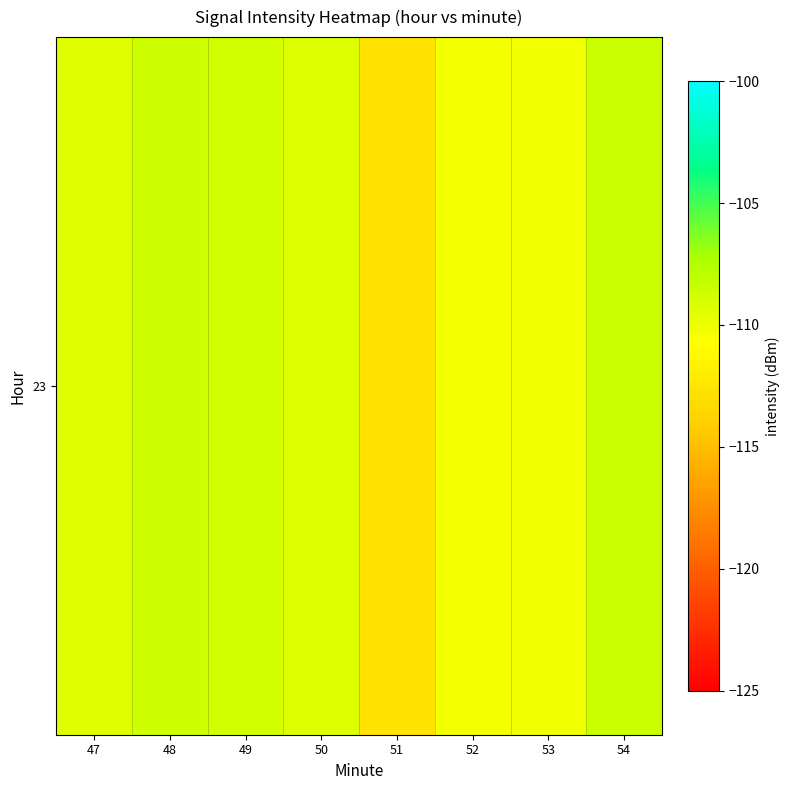

Read the value at 54.

-108.5